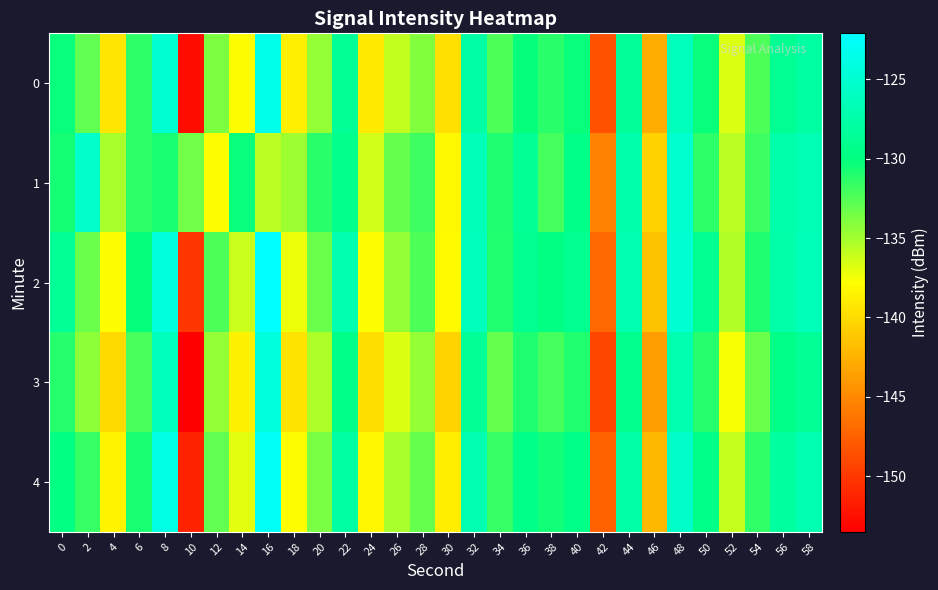

List the series in order of their peak value, highest first.

2, 4, 0, 3, 1